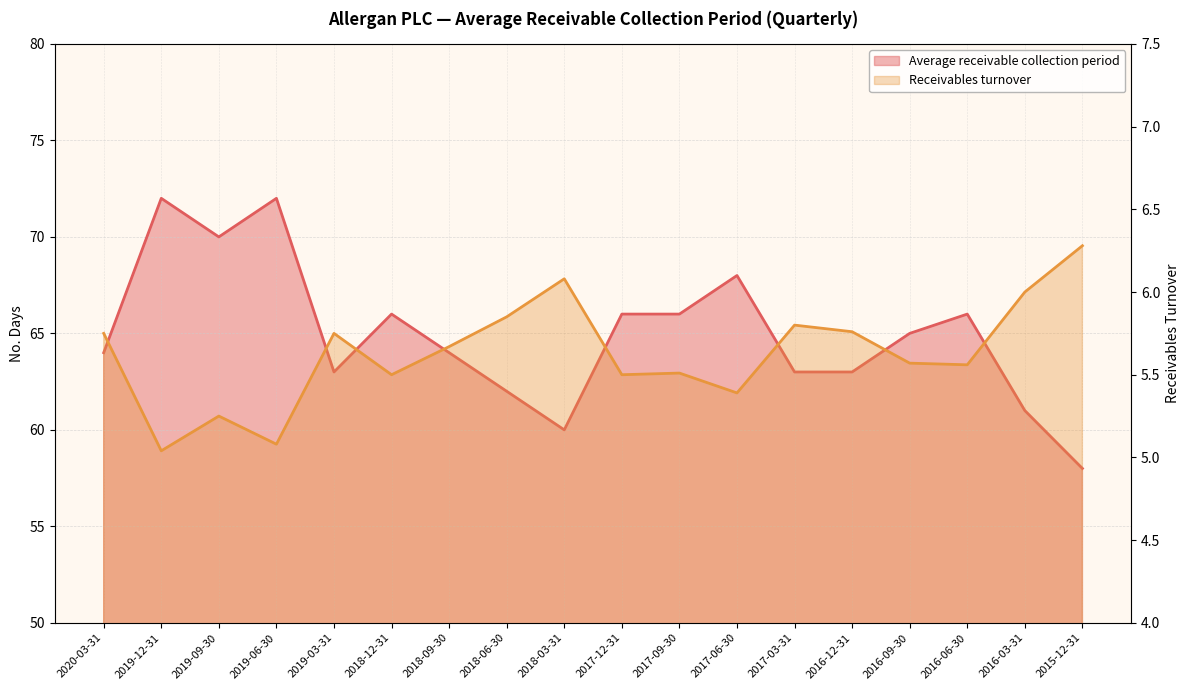

Which series has the largest range (max minus min)?

Average receivable collection period